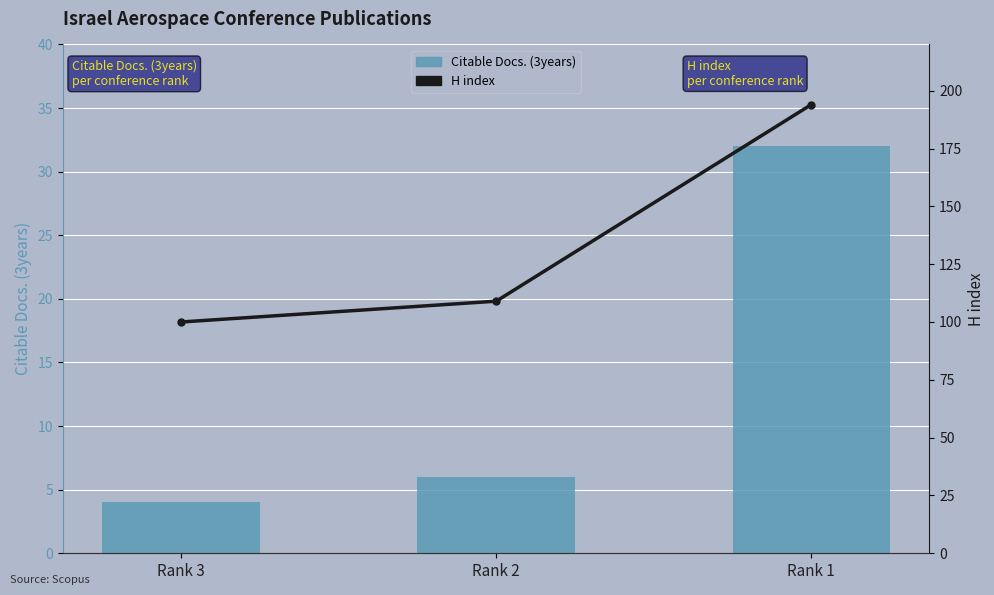

Which has a higher value, Rank 3 or Rank 1?

Rank 1